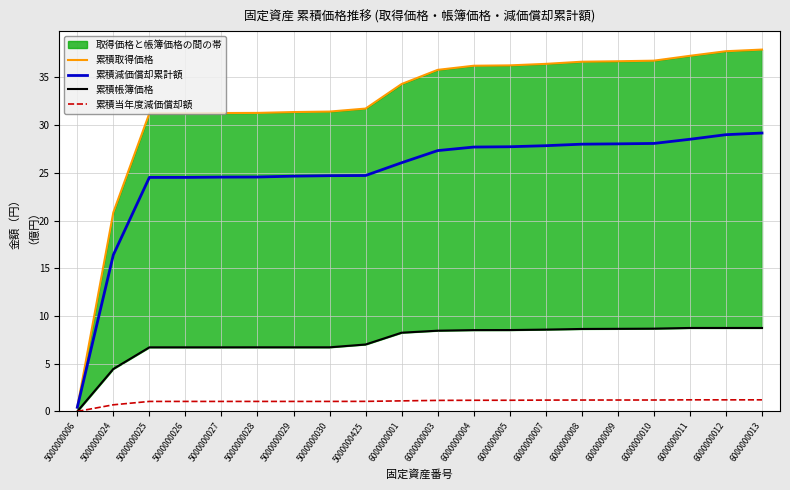

At which label is 累積減価償却累計額 closest to 14?

5000000024